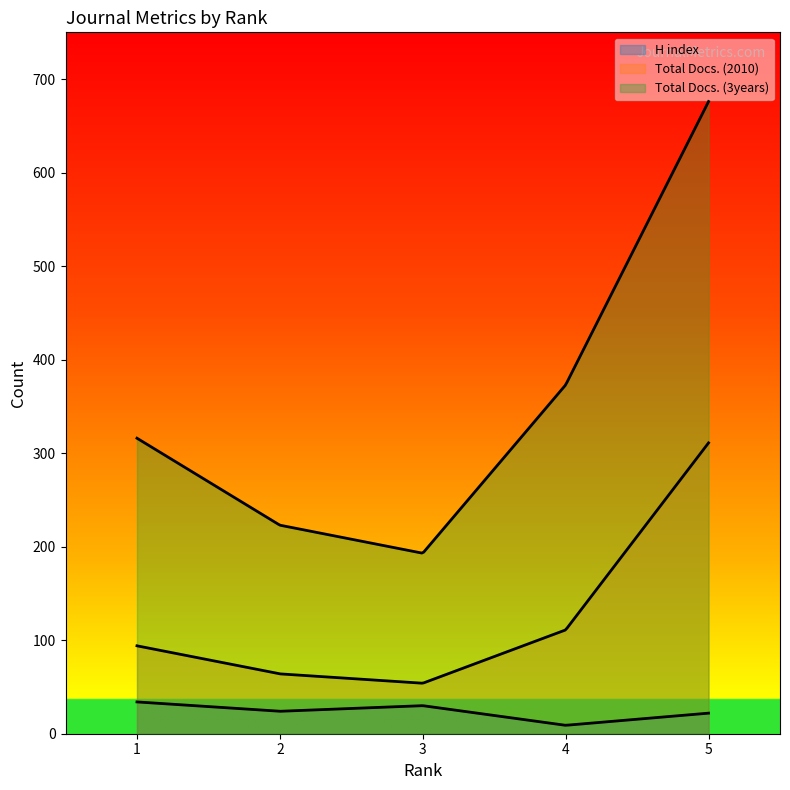

Where is Total Docs. (2010) nearest to the value 182?

4